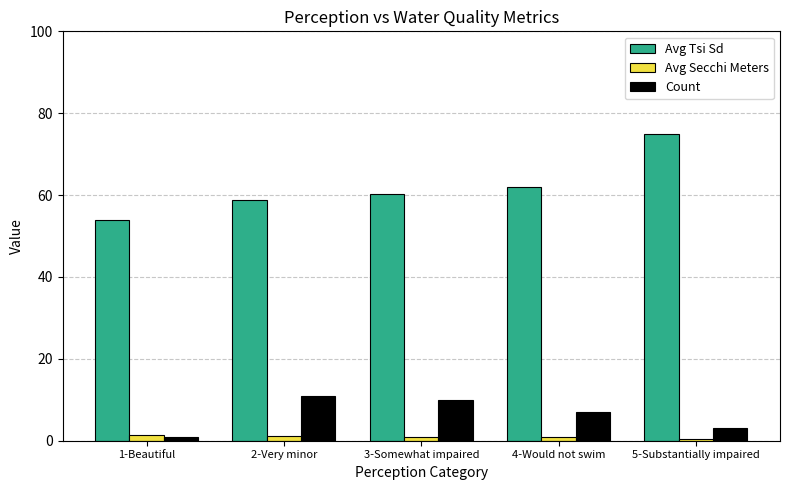

What is the difference between the Count values at 2-Very minor and 3-Somewhat impaired?

1.0